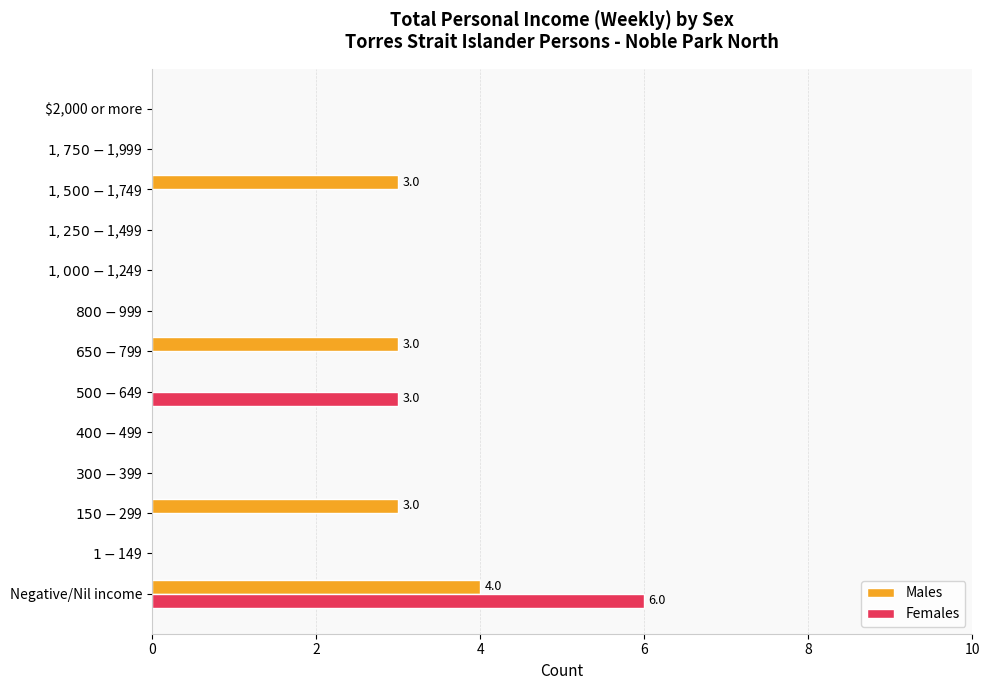

At which label does Females reach its peak?

Negative/Nil income